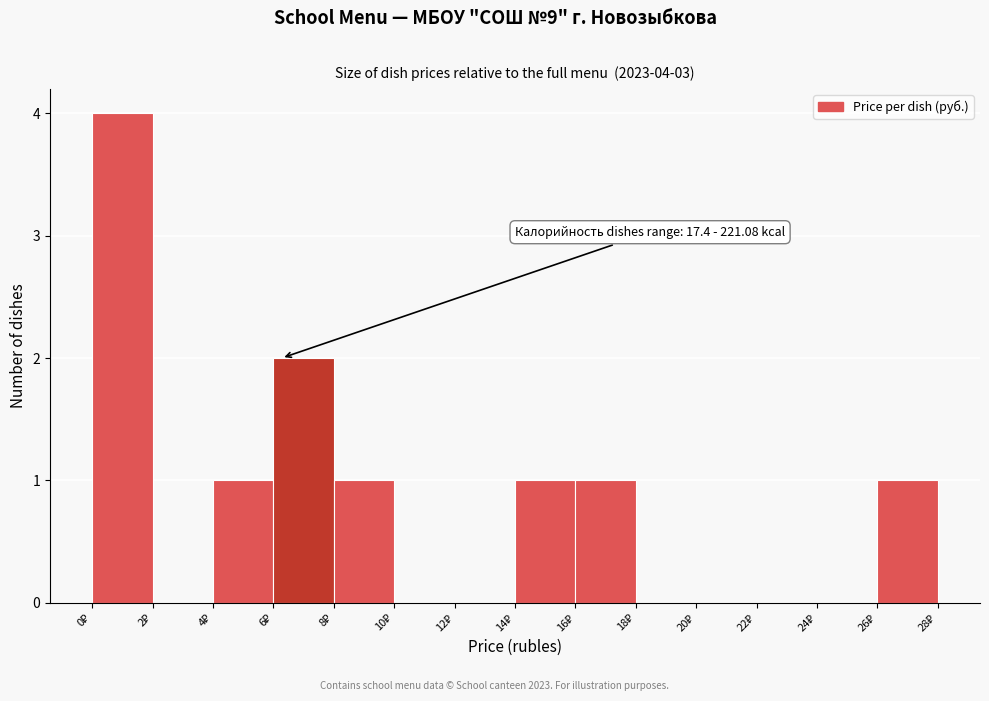

Over which range of the x-axis is the bar tallest?

0 to 2